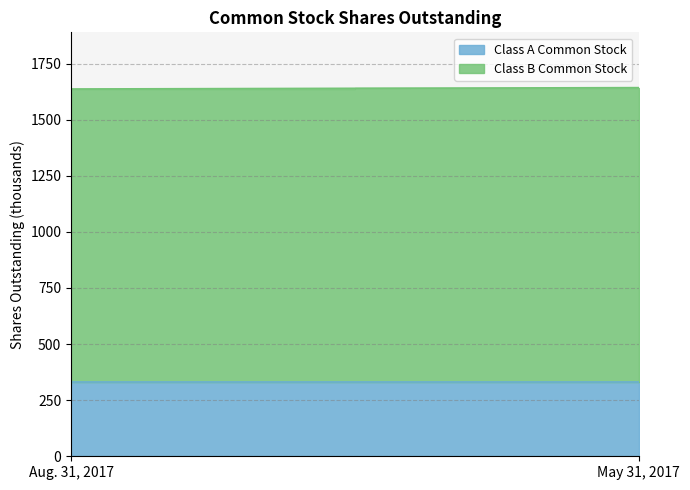

The value of Class A Common Stock at May 31, 2017 is 543. True or false?

False